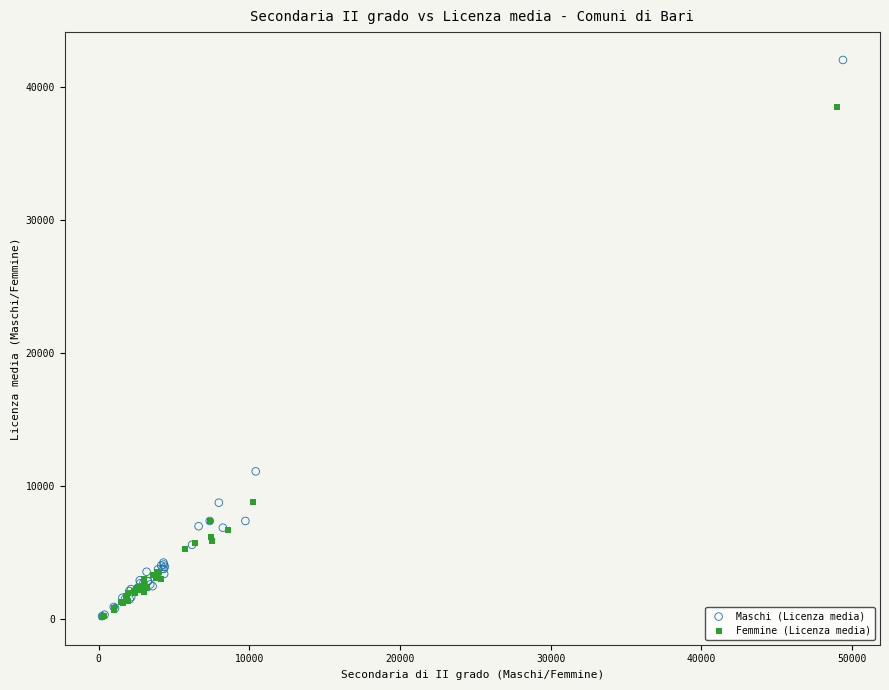

Which series has the widest spread of Y values?

Maschi (Licenza media)